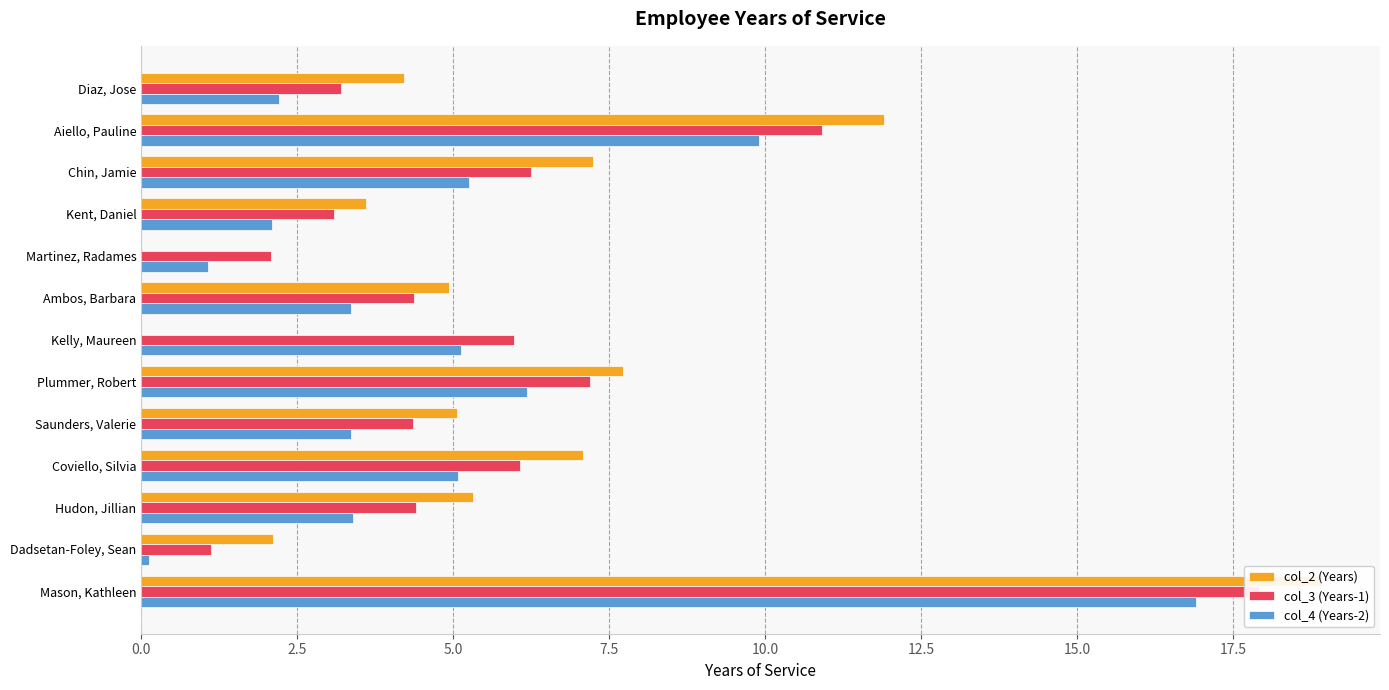

Which series changed the most between Martinez, Radames and Dadsetan-Foley, Sean?

col_2 (Years)